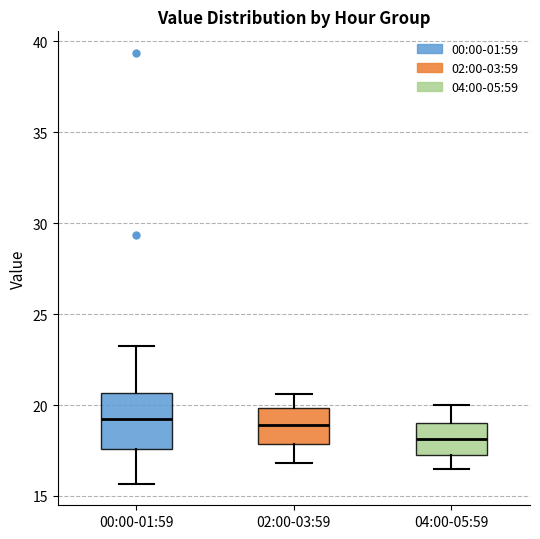

Reading left to right, read every box against the y-axis: the position of its median line, the range the box covers, and the ends of its whiskers. The values are not printed on the chart, so give them approximately, as read against the axis.

00:00-01:59: median 19.0, box 17.5 to 20.5, whiskers 15.5 to 23.5
02:00-03:59: median 19.0, box 18.0 to 20.0, whiskers 17.0 to 20.5
04:00-05:59: median 18.0, box 17.5 to 19.0, whiskers 16.5 to 20.0